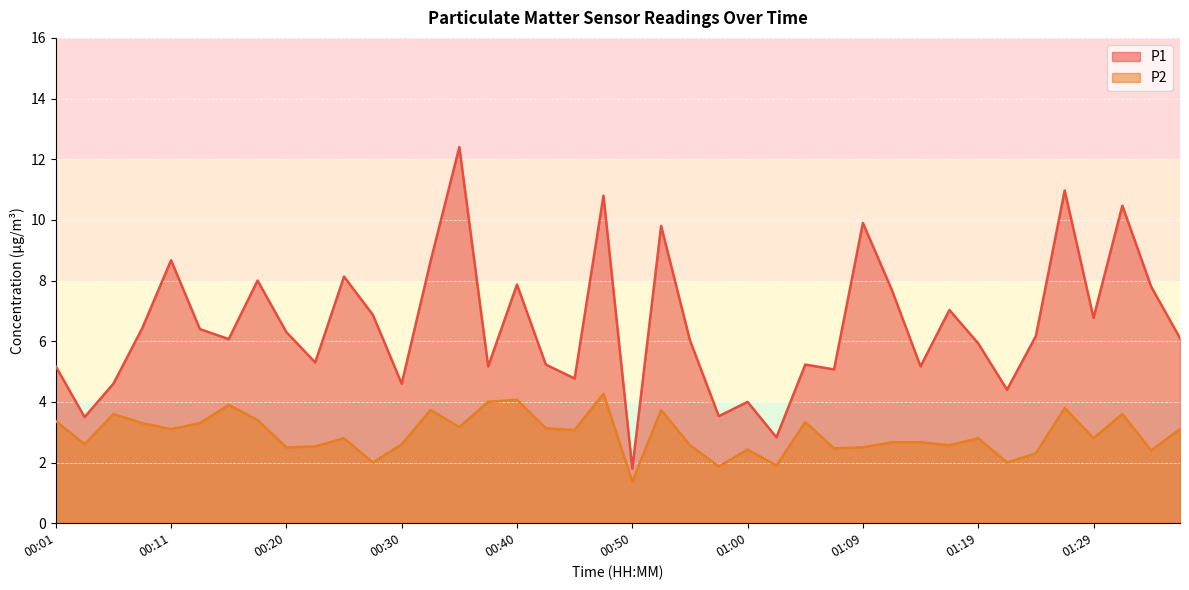

List the series in order of their overall mean, lowest first.

P2, P1